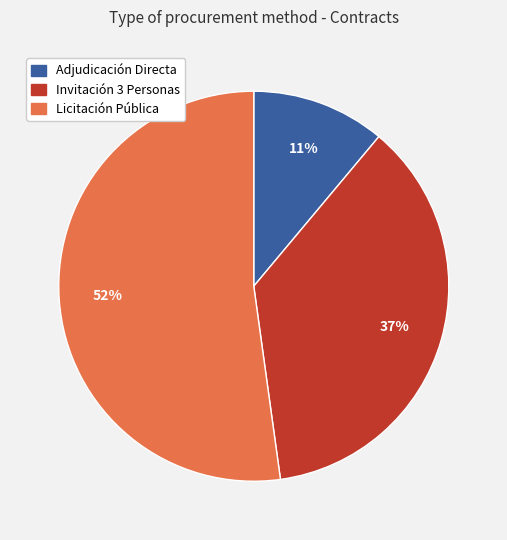

Which slice represents more than half of the pie?

Licitación Pública